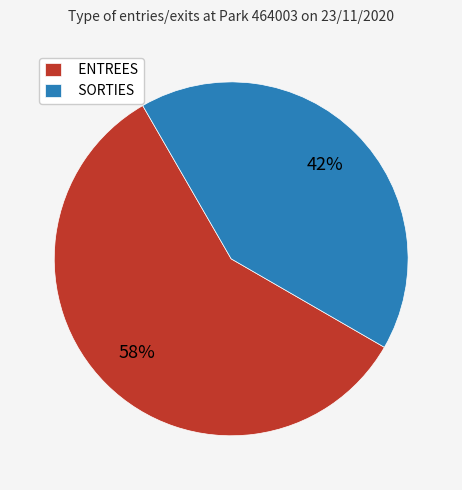

What is the largest slice in the pie chart?

ENTREES